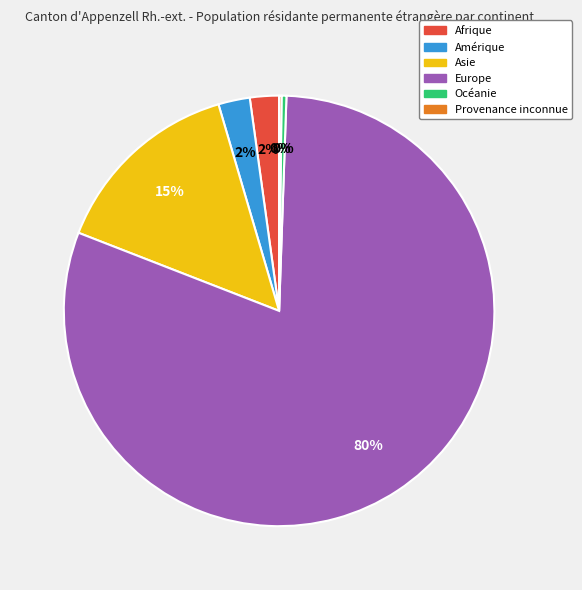

Which category accounts for the majority?

Europe